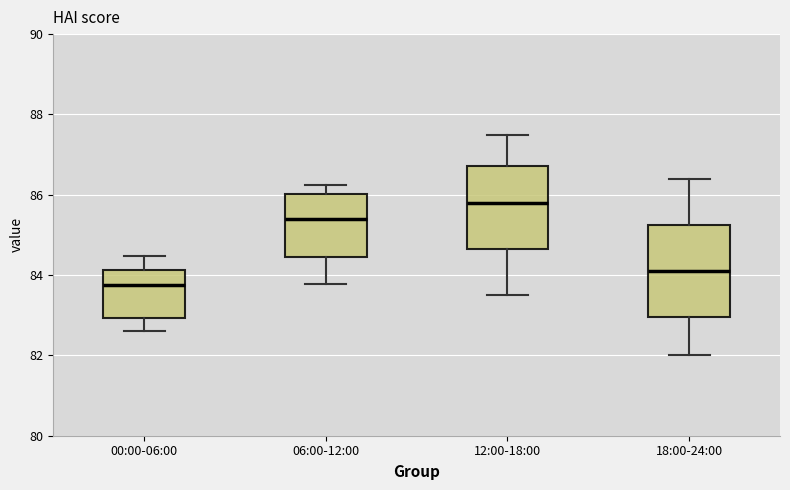

Reading left to right, read every box against the y-axis: the position of its median line, the range the box covers, and the ends of its whiskers. The values are not printed on the chart, so give them approximately, as read against the axis.

00:00-06:00: median 83.8, box 83.0 to 84.2, whiskers 82.6 to 84.4
06:00-12:00: median 85.4, box 84.4 to 86.0, whiskers 83.8 to 86.2
12:00-18:00: median 85.8, box 84.6 to 86.8, whiskers 83.6 to 87.6
18:00-24:00: median 84.2, box 83.0 to 85.2, whiskers 82.0 to 86.4